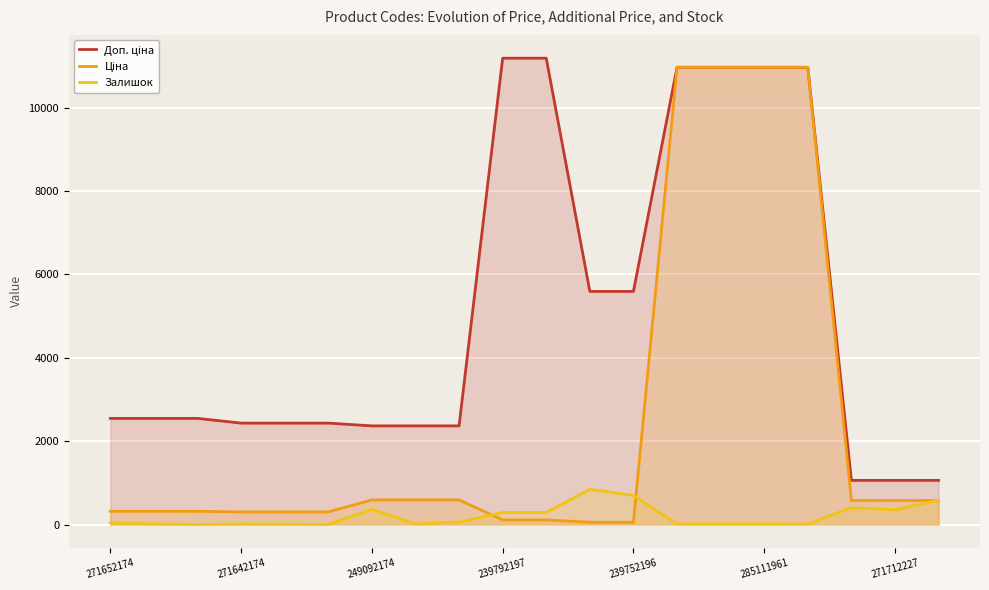

Which series has the largest range (max minus min)?

Ціна